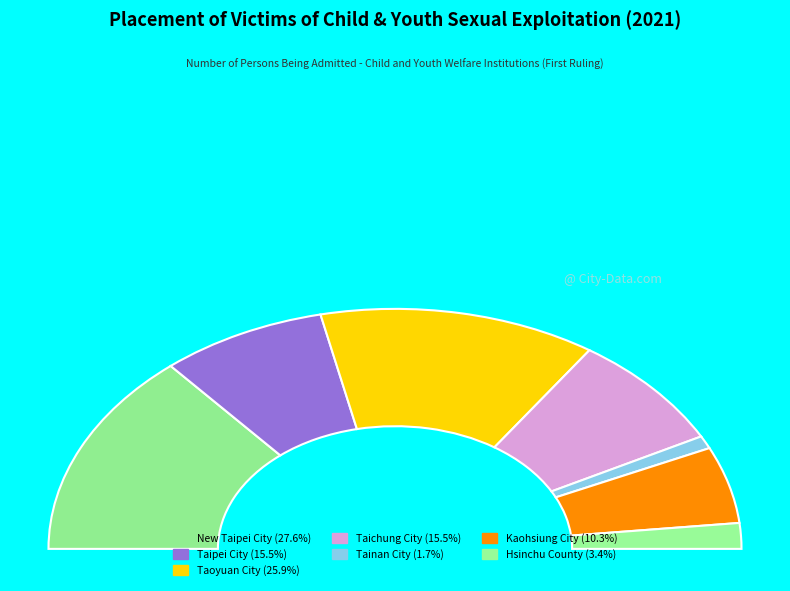

How many slices are in this pie chart?

7